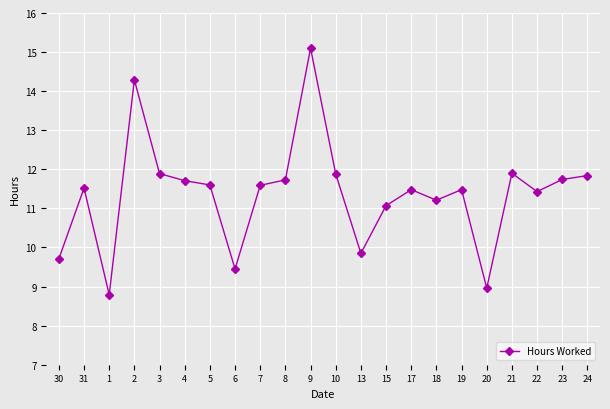

What is the difference between the second highest and second lowest values?

5.3